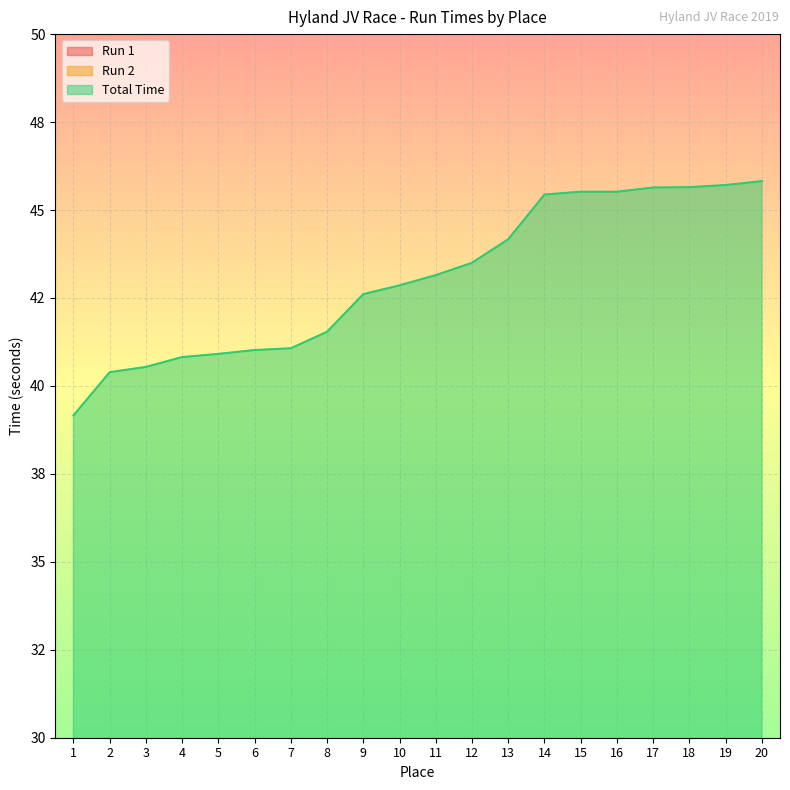

The Run 2 series shows 29.2 at 1. True or false?

False